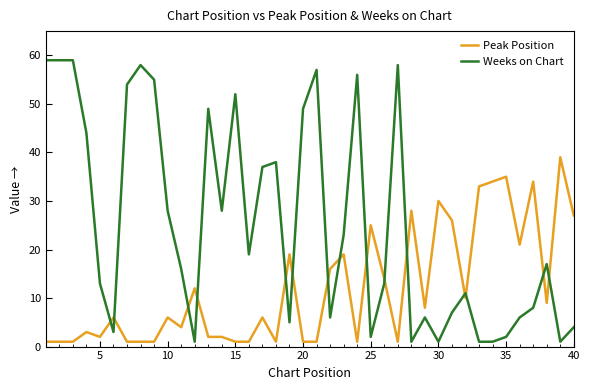

What is the maximum value for Weeks on Chart?

59